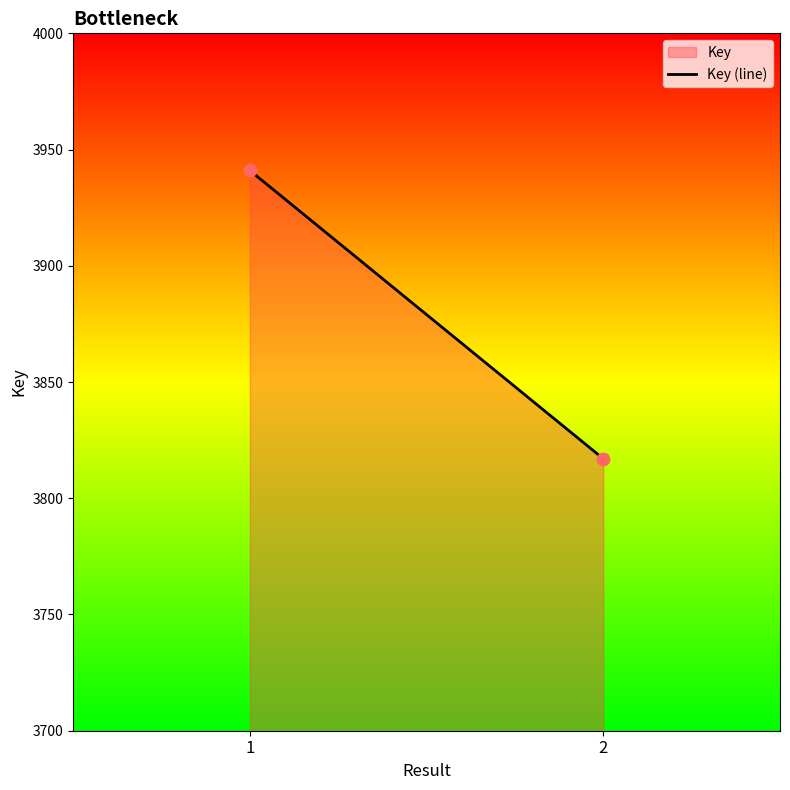

What is the range of Y values (max minus min)?

124